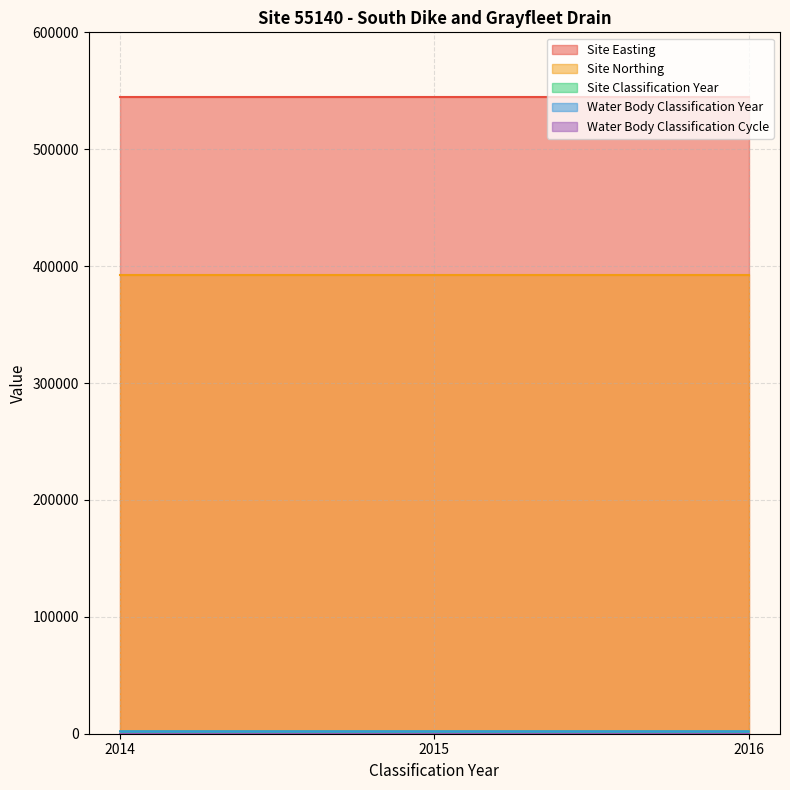

What is the difference between the second highest and minimum values in the Water Body Classification Year series?

1